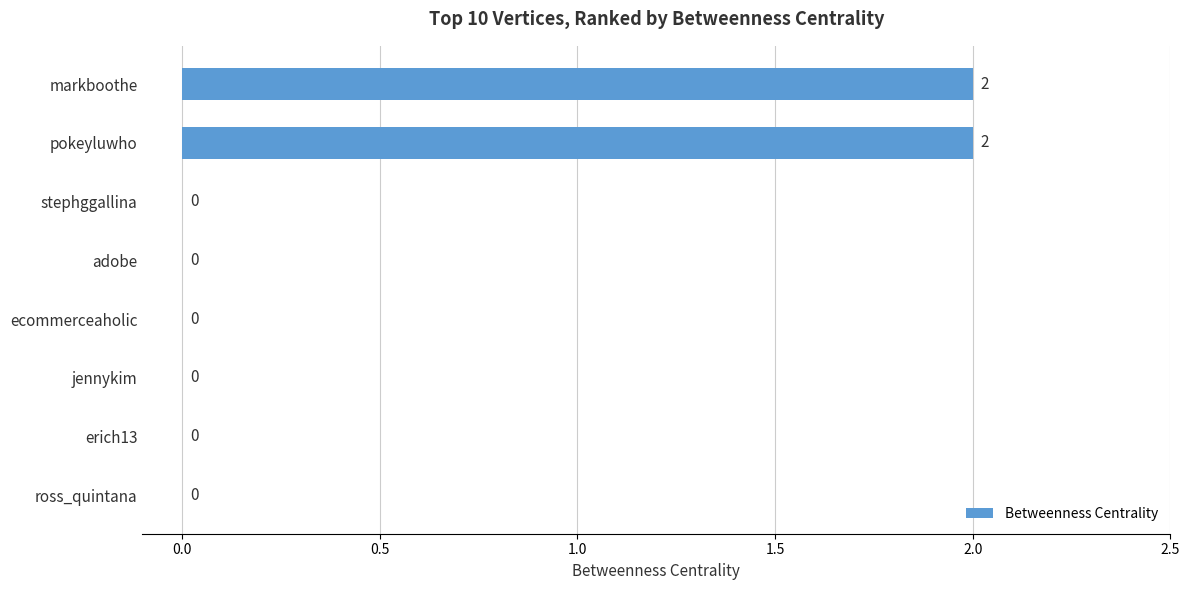

What is the sum of all values?

4